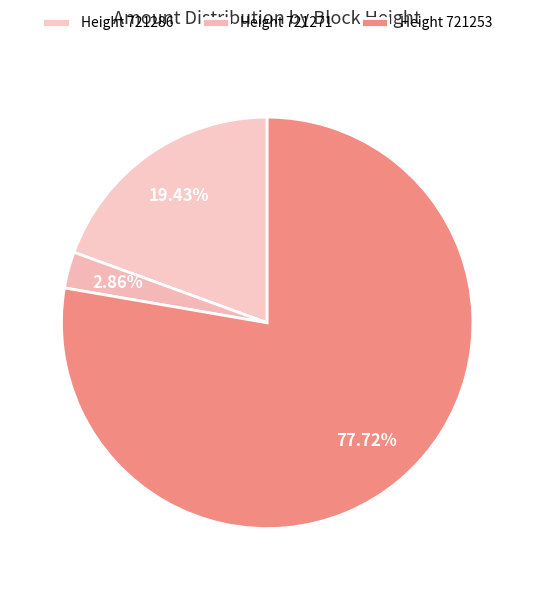

Rank the categories by value from highest to lowest.

721253, 721286, 721271